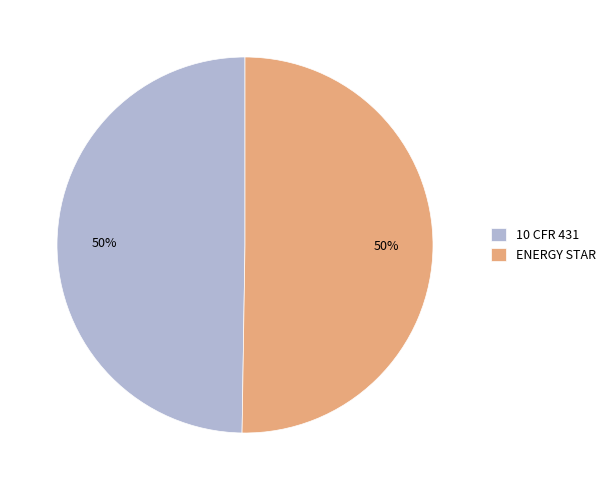

True or false: ENERGY STAR accounts for 65% of the total.

False